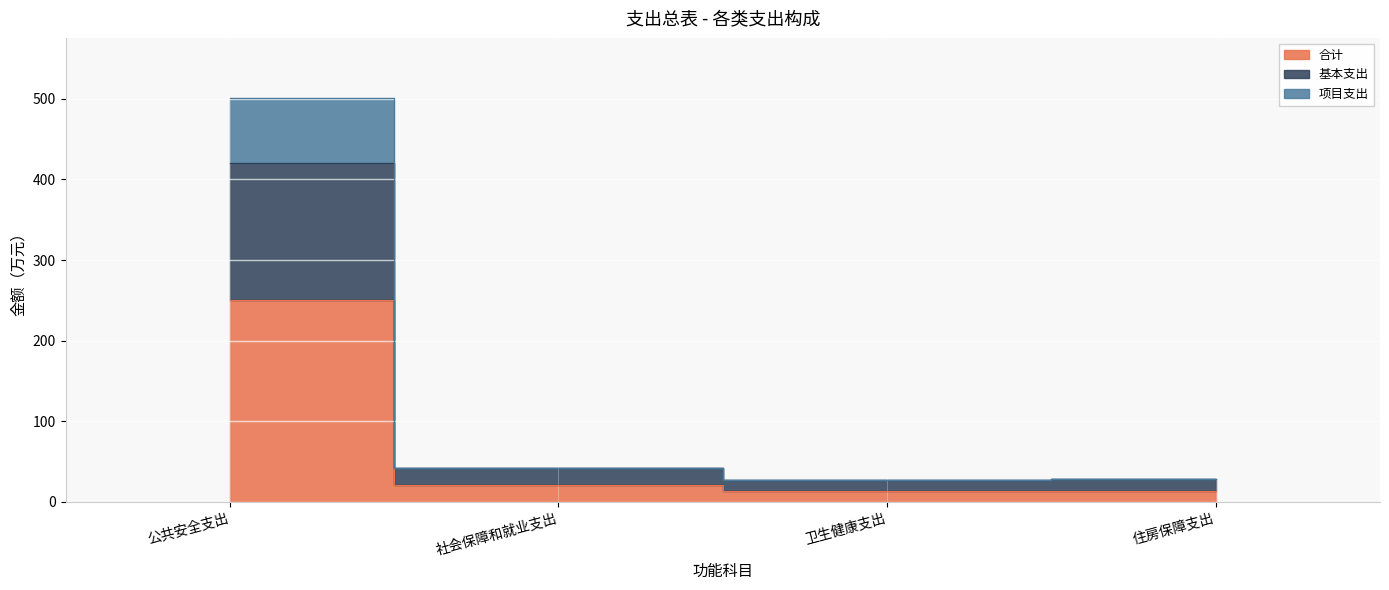

Read the 基本支出 value at 住房保障支出.

28.1